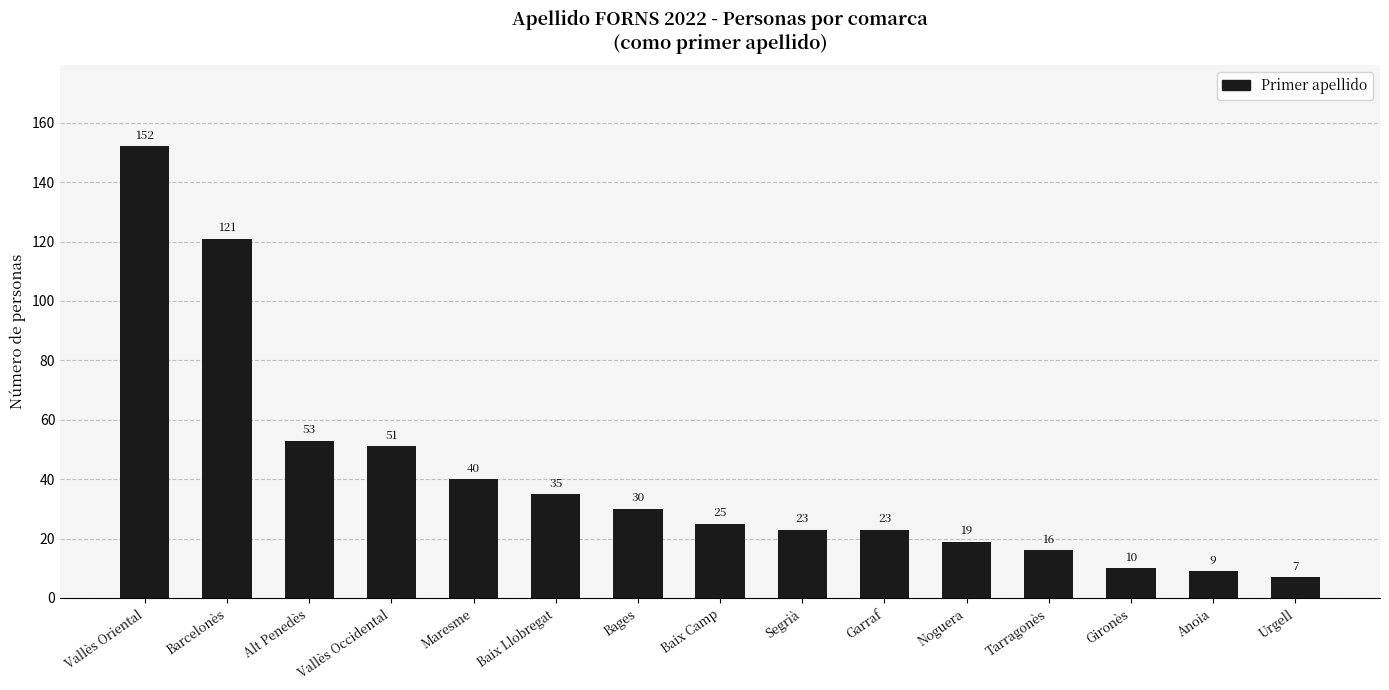

What is the difference between the maximum and minimum values?

145